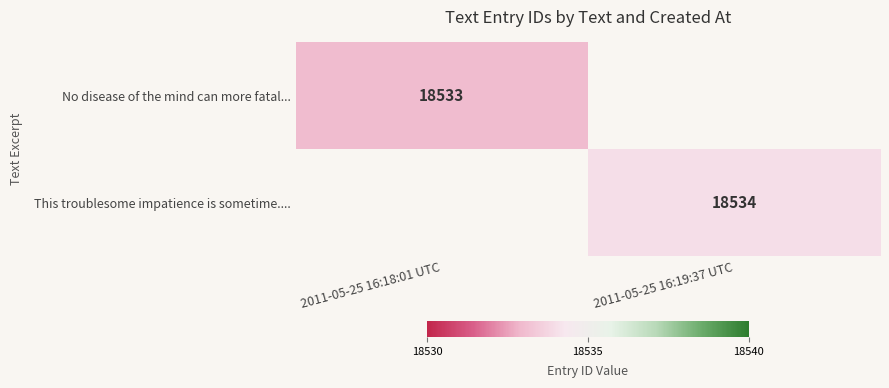

True or false: This troublesome impatience is sometime.... has a value of 8670.9 at 2011-05-25 16:19:37 UTC.

False